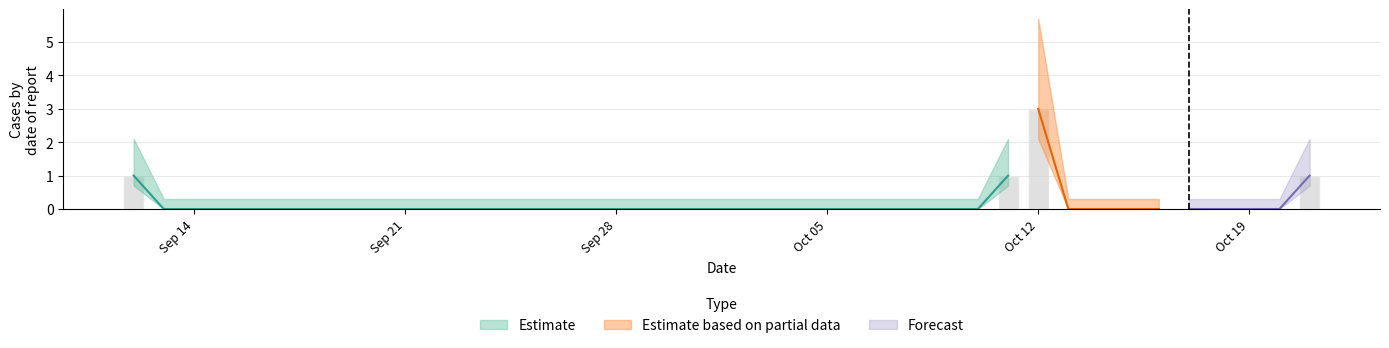

What is the greatest value displayed?

3